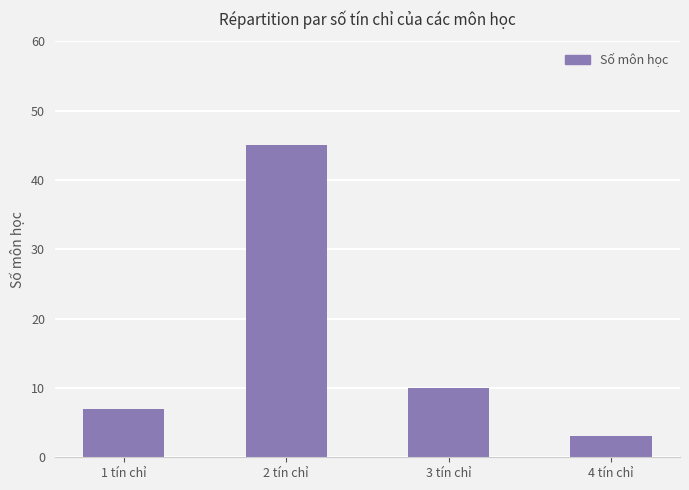

Reading left to right, transcribe all the data shown in this chart.

1 tín chỉ=7	2 tín chỉ=45	3 tín chỉ=10	4 tín chỉ=3